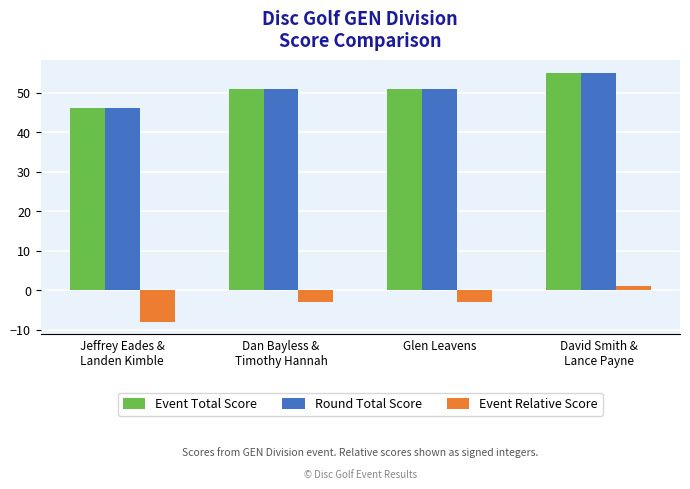

At which label does Round Total Score reach its peak?

David Smith &
Lance Payne